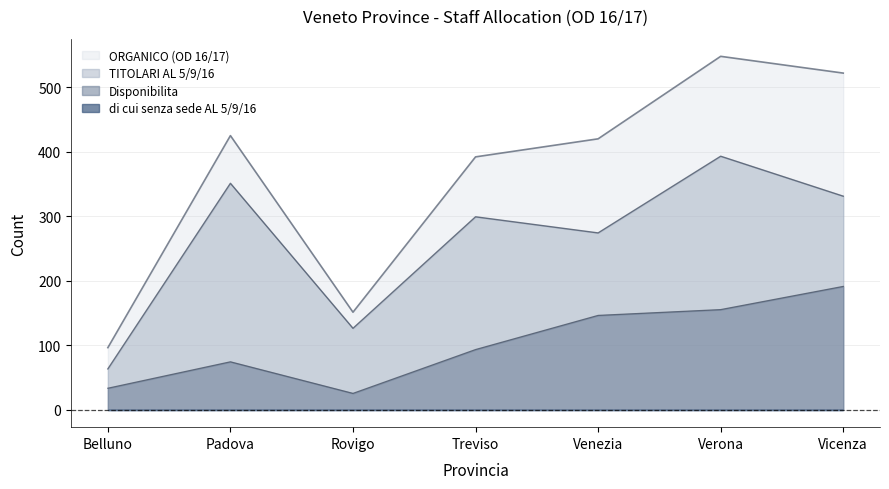

The Disponibilita series shows 121 at Vicenza. True or false?

False